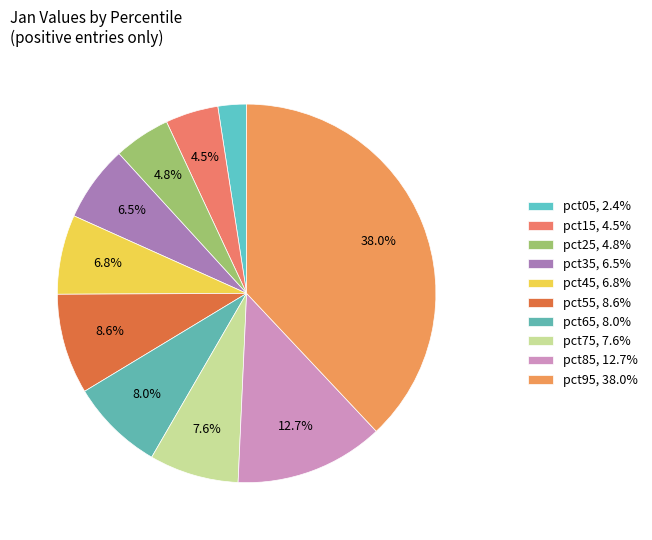

Which slice is the largest?

pct95